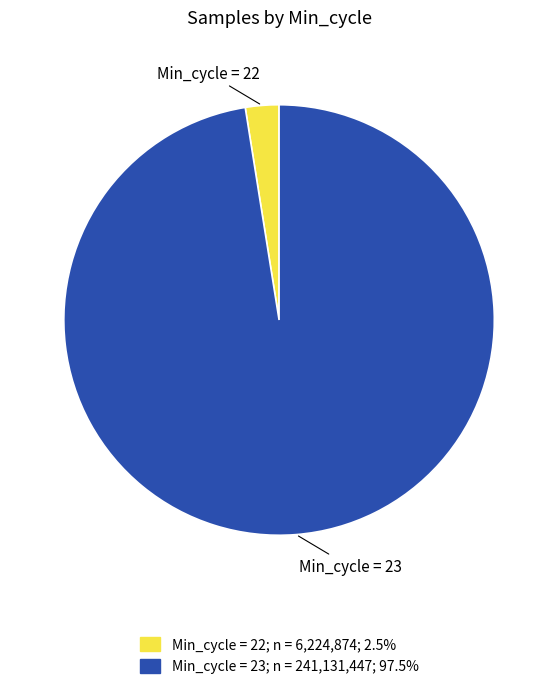

Combined, do Min_cycle = 23 and Min_cycle = 22 account for over 50%?

Yes